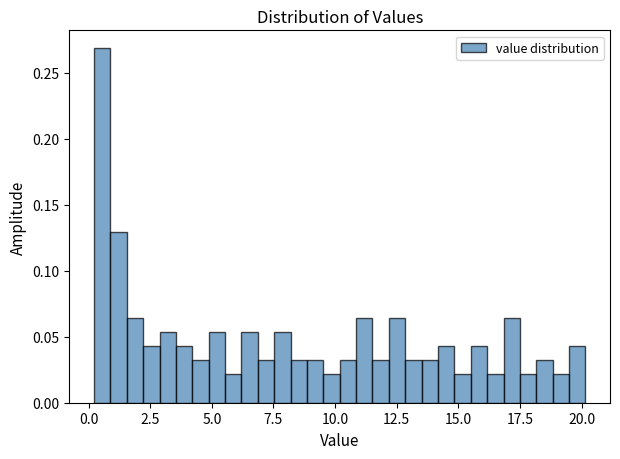

Read against the x-axis, roughly where is the centre of the tallest bar?

0.5